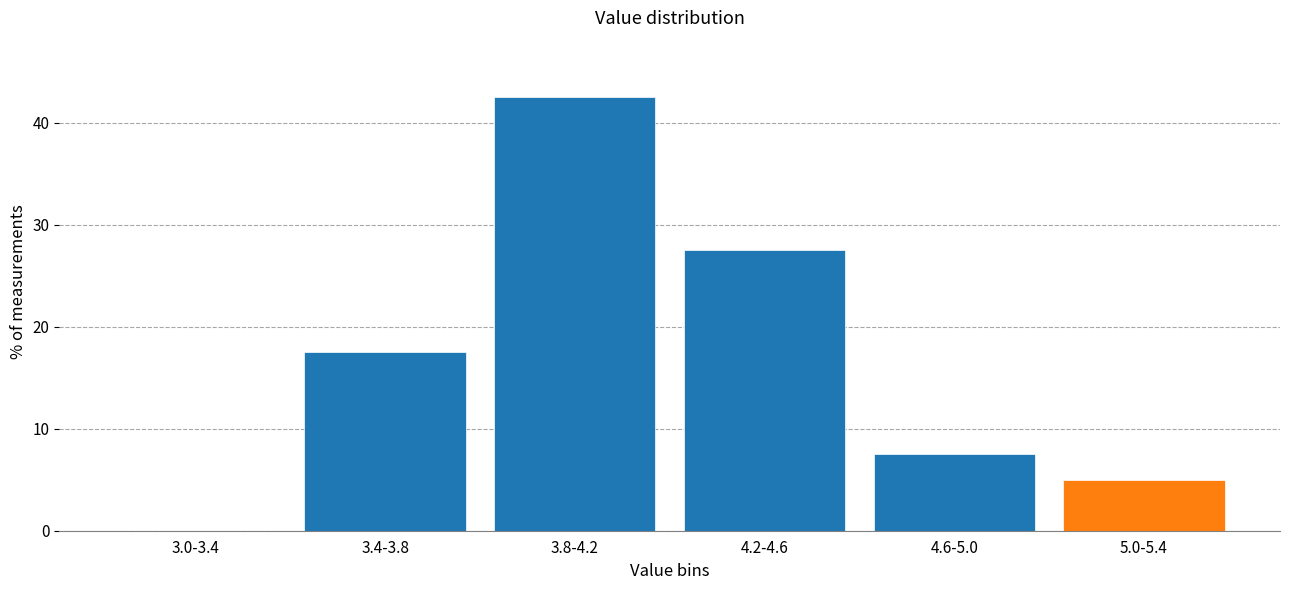

Reading right to left, list all the values displayed in this chart.

5.0-5.4=5.0	4.6-5.0=7.5	4.2-4.6=27.5	3.8-4.2=42.5	3.4-3.8=17.5	3.0-3.4=0.0